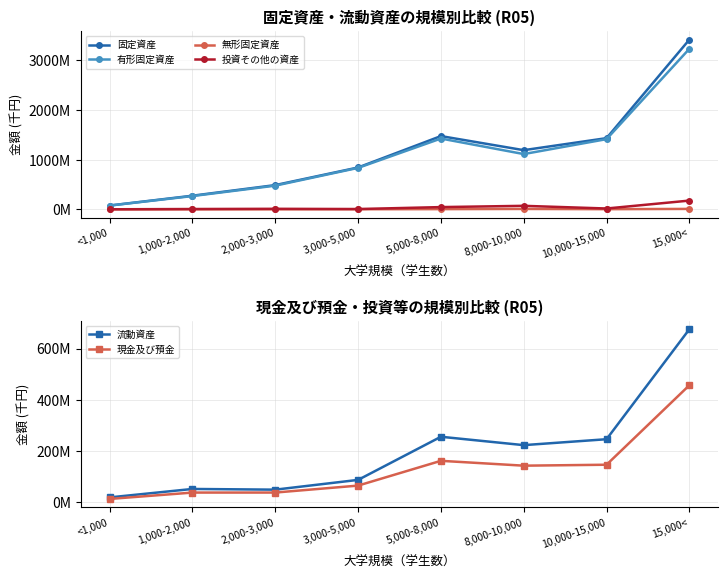

What is the maximum value shown in the chart?

3418.1